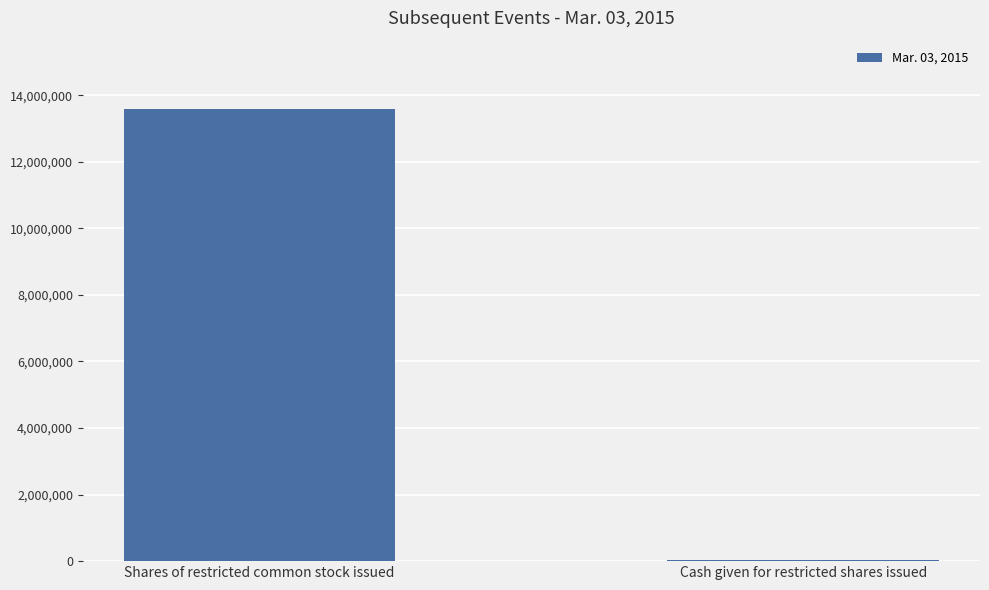

What is the maximum value shown in the chart?

13600000